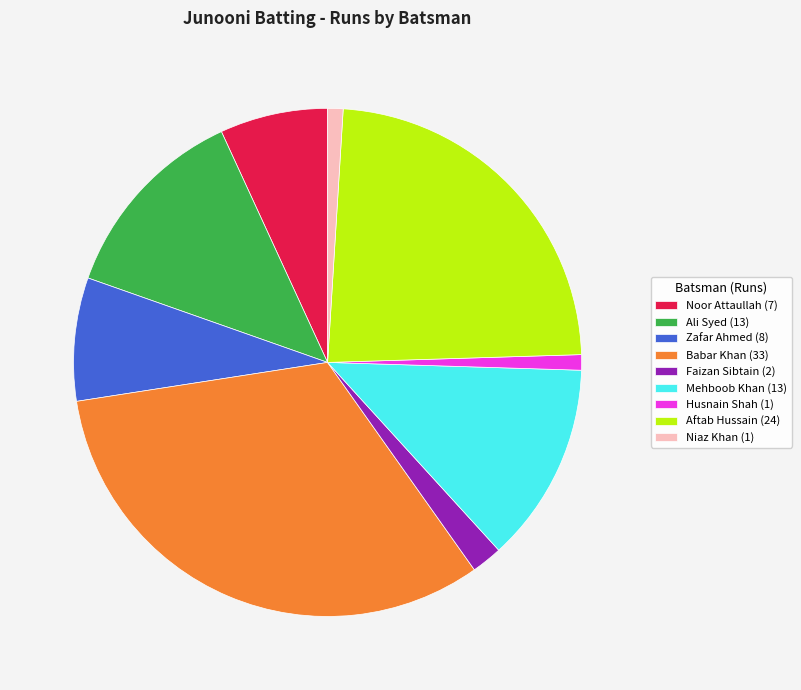

Approximately how many times larger is the value at Ali Syed (13) compared to Faizan Sibtain (2)?

6.5